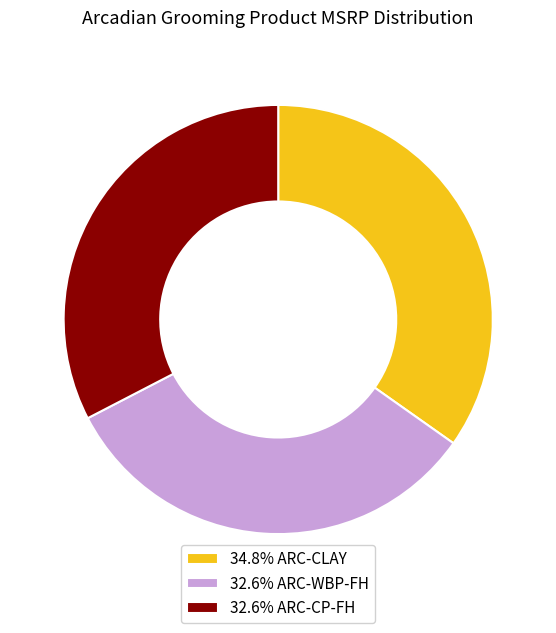

Do 34.8% ARC-CLAY and 32.6% ARC-WBP-FH together represent more than half of the pie?

Yes